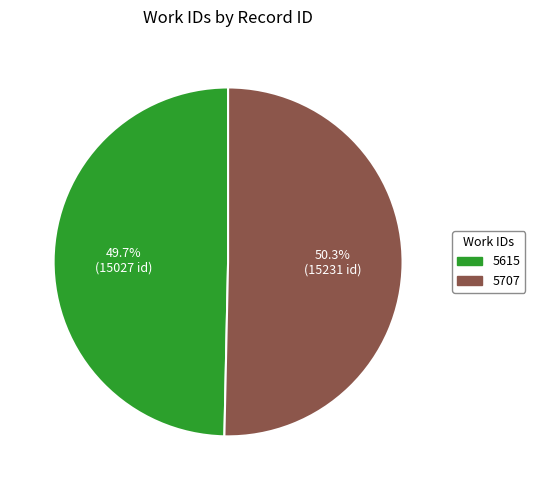

To the nearest percent, what is the difference between the largest and smallest slice percentages?

1%